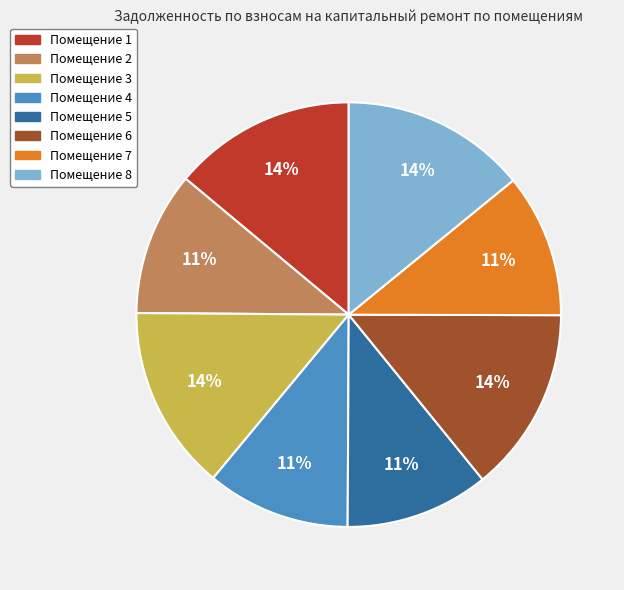

Do Помещение 5 and Помещение 7 together represent more than half of the pie?

No